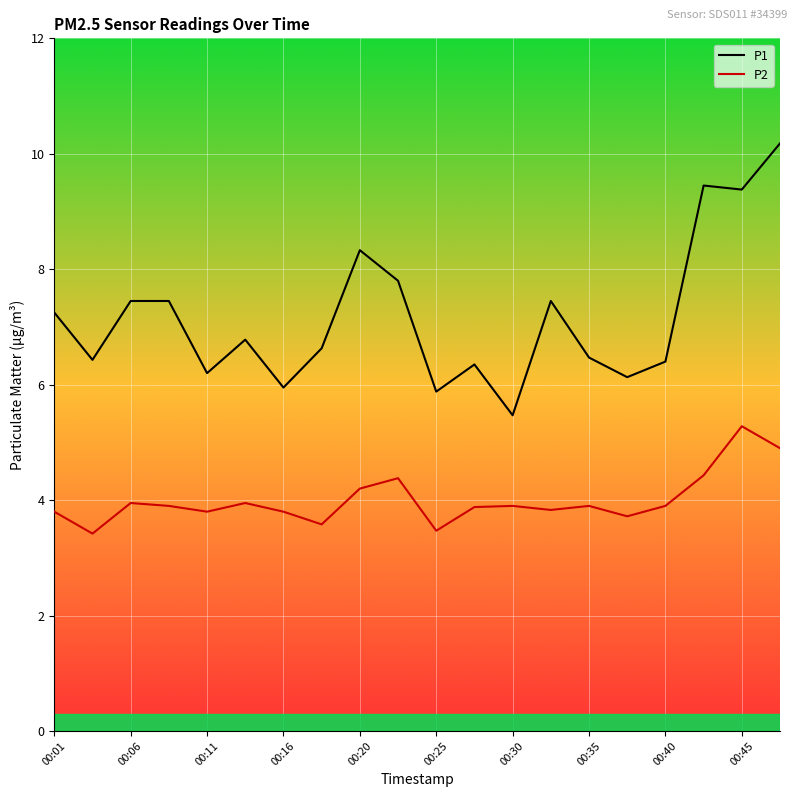

Which series has the widest spread of values?

P1